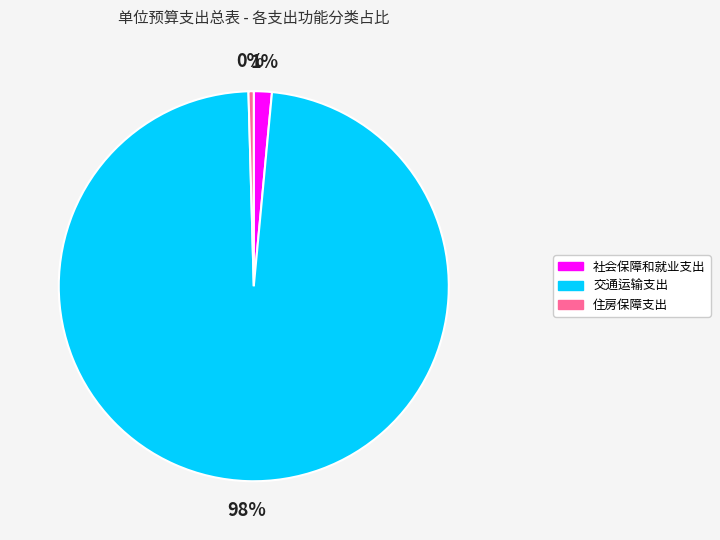

Is there a majority slice in this chart?

Yes